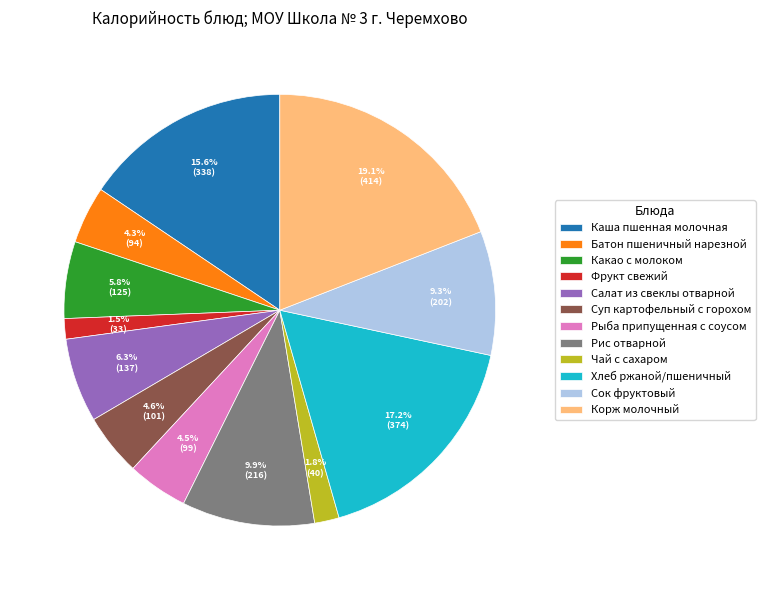

To the nearest percent, what portion does Каша пшенная молочная represent?

16%